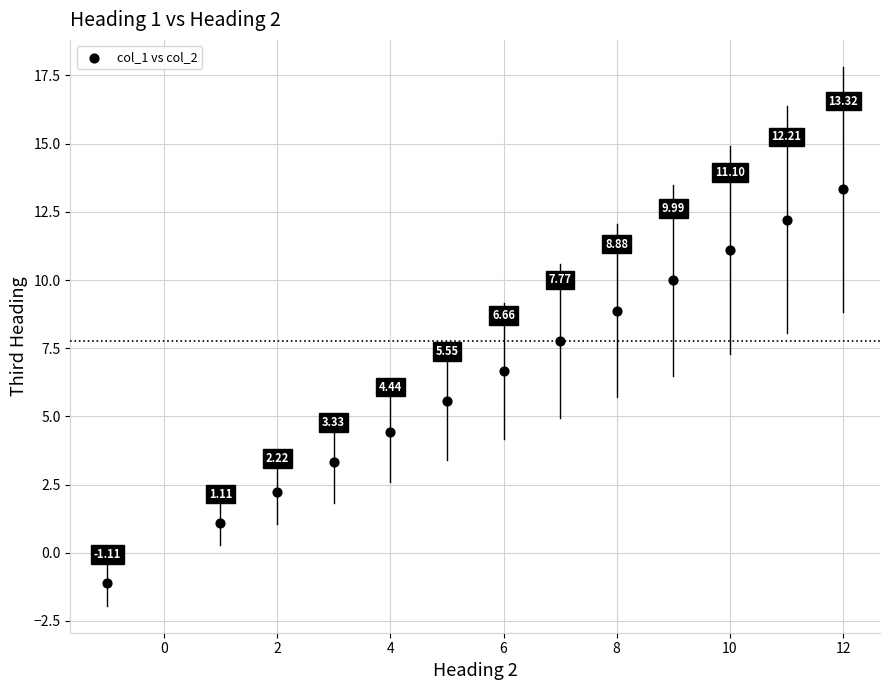

What is the range of Y values (max minus min)?

14.4